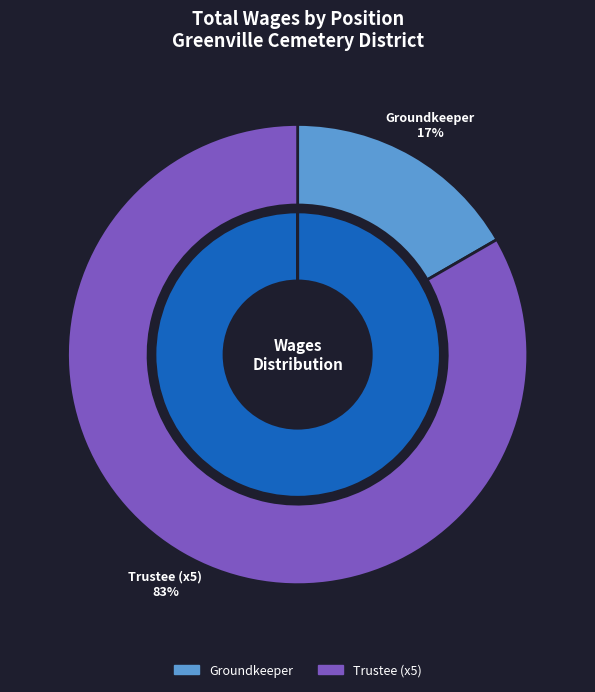

Count the number of slices in the pie.

2